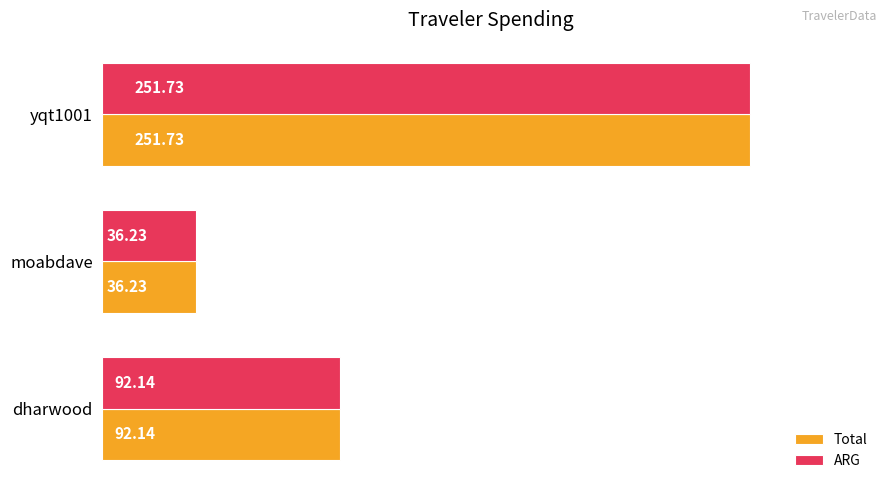

What is the minimum value shown in the chart?

36.2